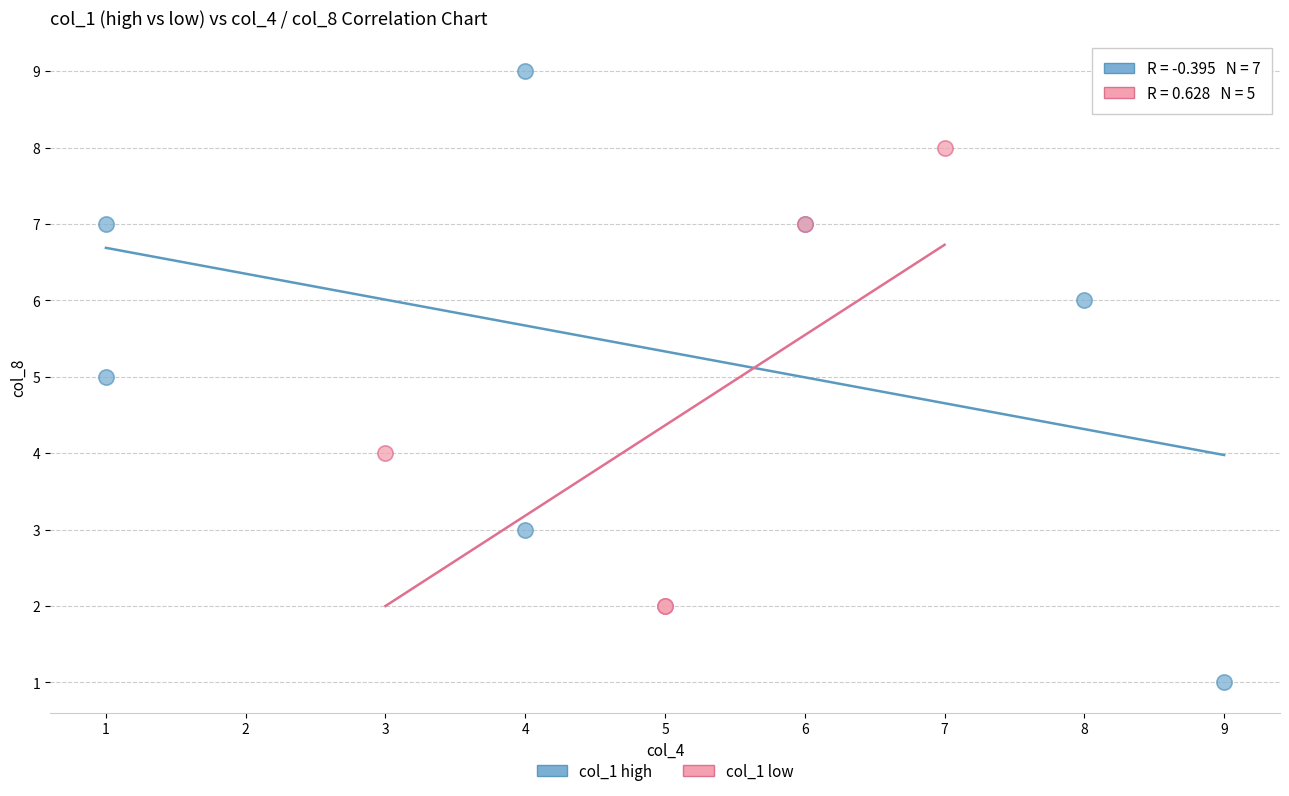

What are all the series names shown in the legend?

col_1 high, col_1 low